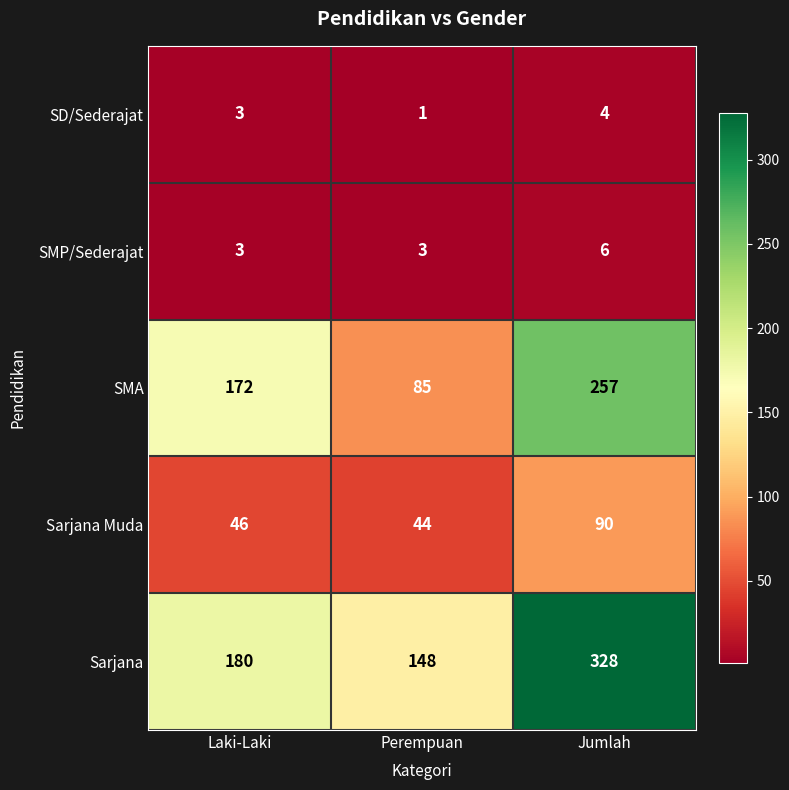

The value of SD/Sederajat at Jumlah is 4. True or false?

True